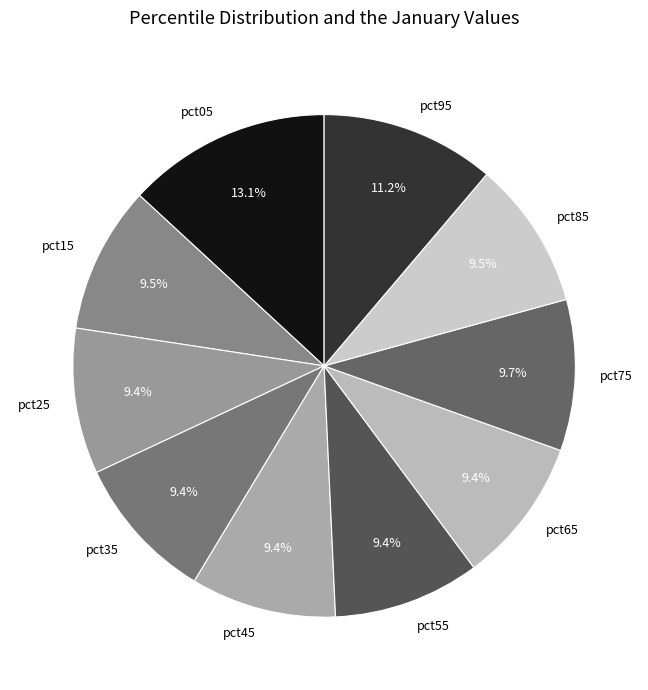

Is there a majority slice in this chart?

No